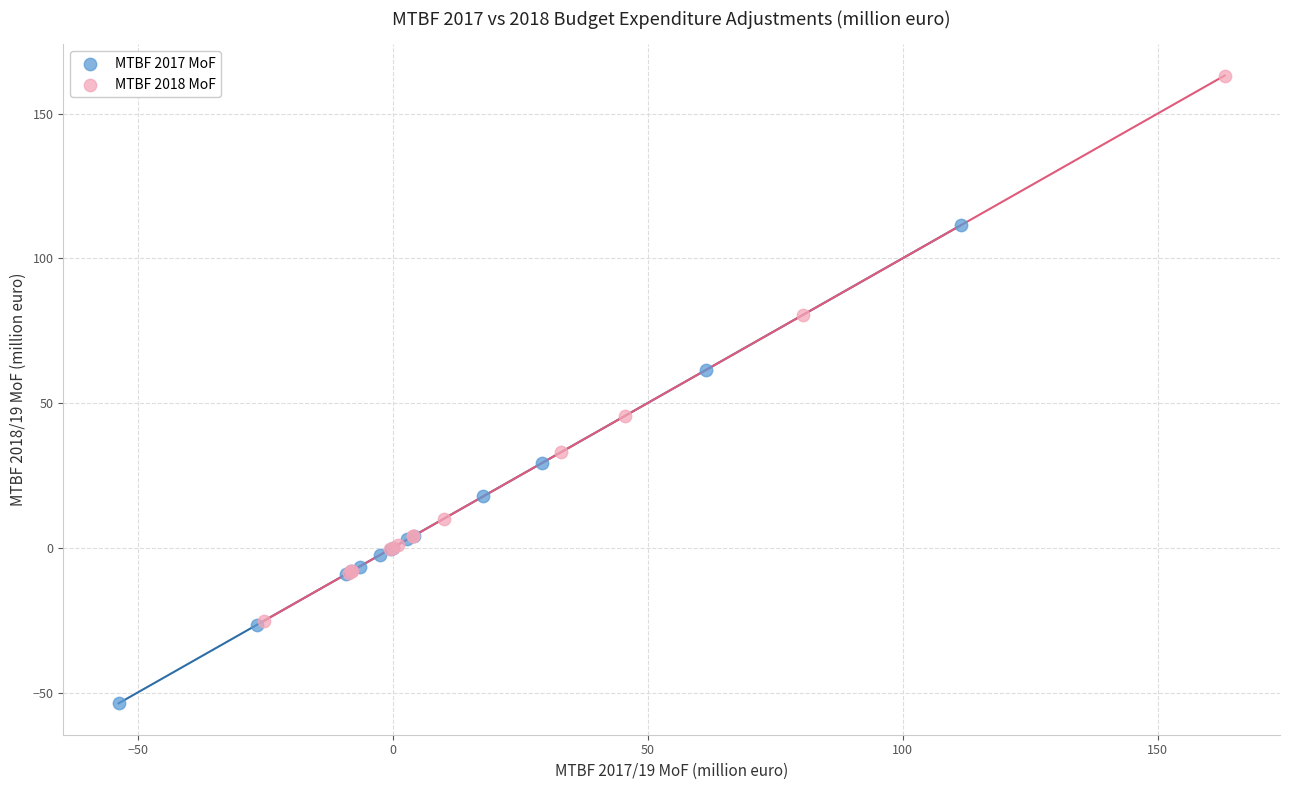

What are all the series names shown in the legend?

MTBF 2017 MoF, MTBF 2018 MoF